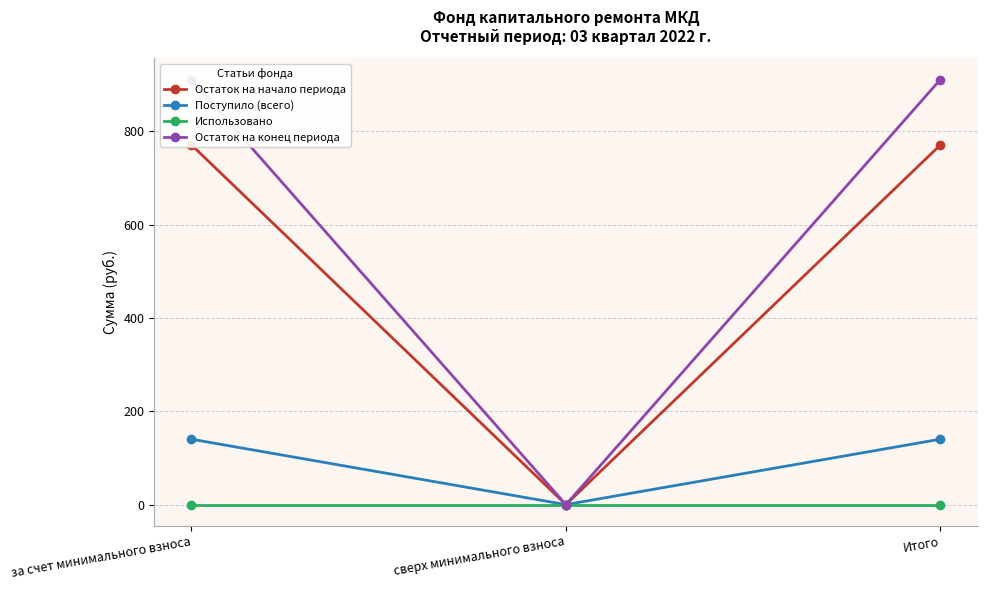

Reading left to right, list all the values displayed in this chart.

Остаток на начало периода: за счет минимального взноса=771.2	сверх минимального взноса=0.0	Итого=771.2
Поступило (всего): за счет минимального взноса=140.2	сверх минимального взноса=0.0	Итого=140.2
Использовано: за счет минимального взноса=0.0	сверх минимального взноса=0.0	Итого=0.0
Остаток на конец периода: за счет минимального взноса=911.4	сверх минимального взноса=0.0	Итого=911.4